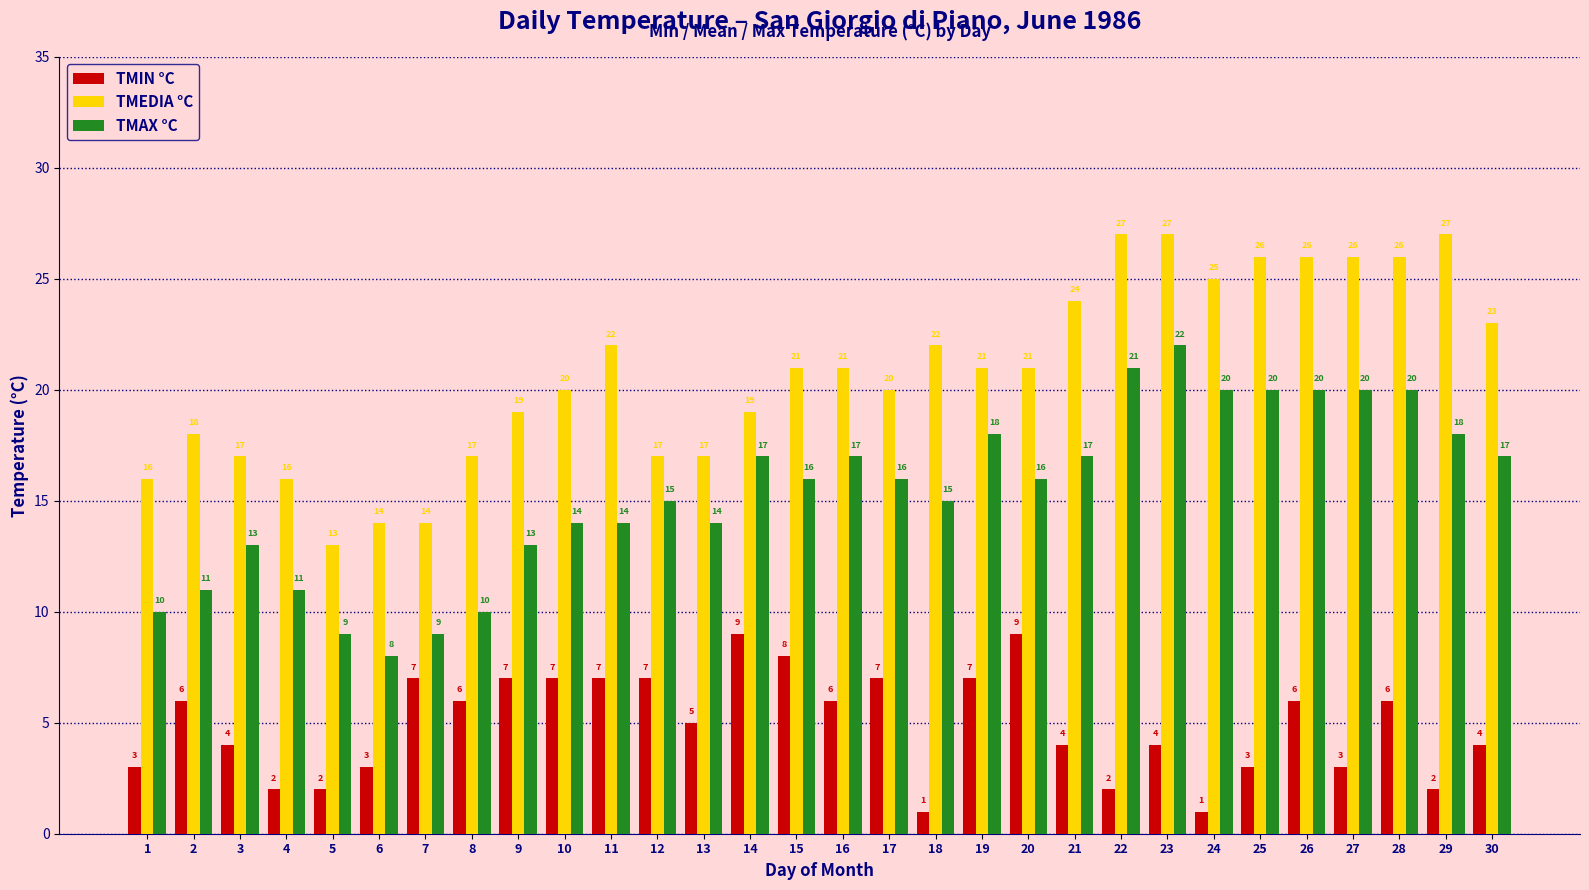

How many data points in TMEDIA °C are less than 21?

14